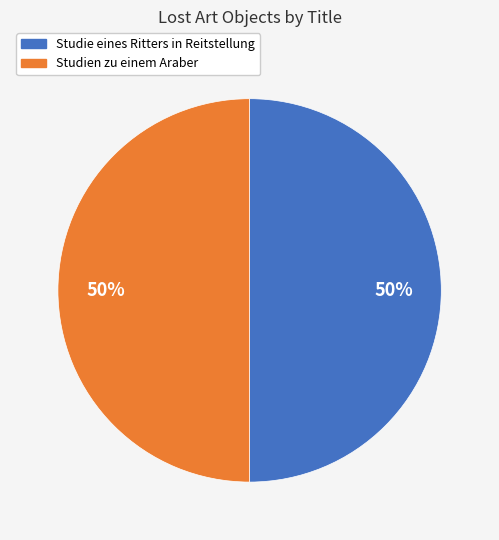

How many slices are in this pie chart?

2